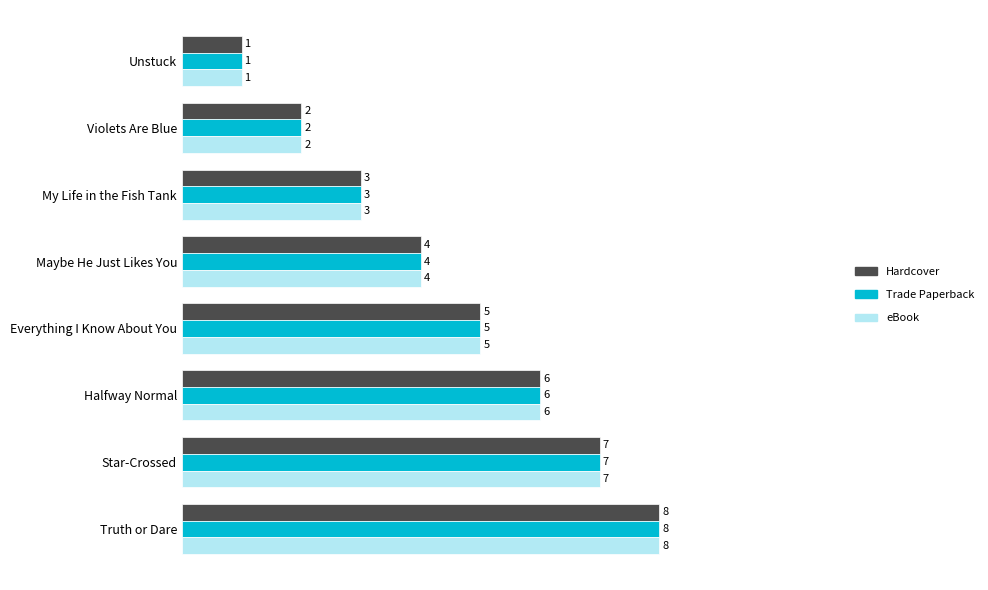

Is the value of Hardcover at Star-Crossed greater than the value of eBook at My Life in the Fish Tank?

Yes